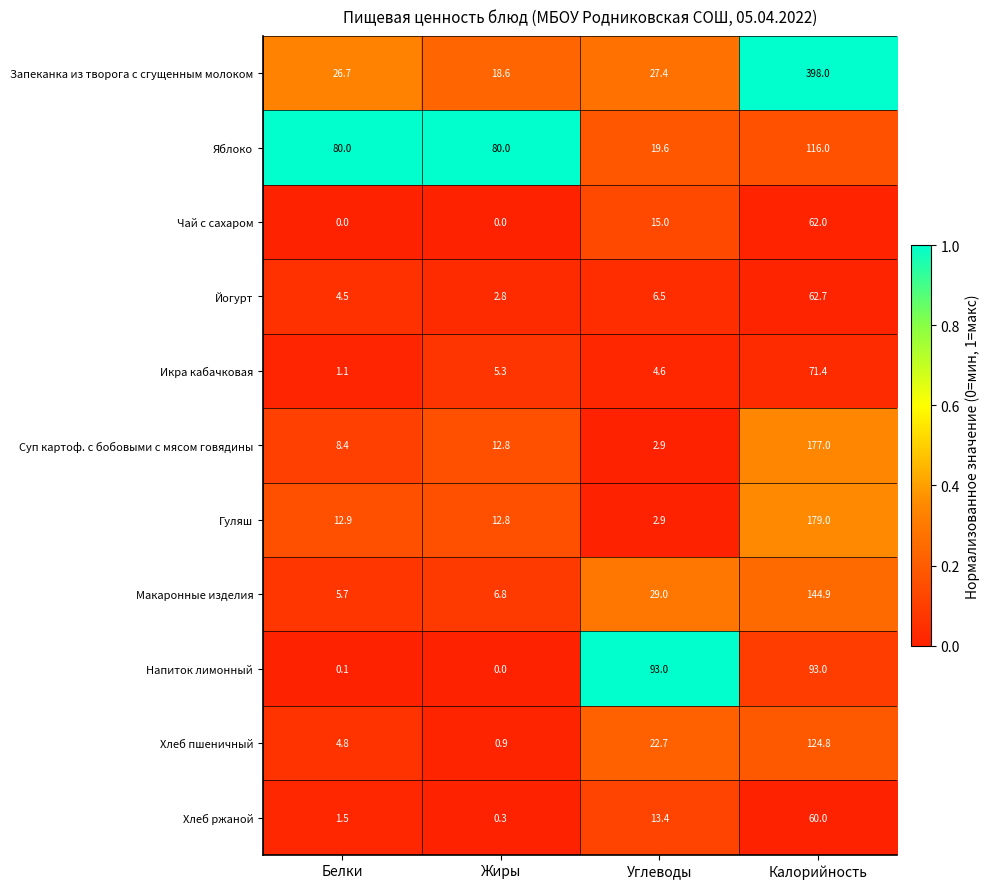

What is the difference between the maximum and second lowest values in the Гуляш series?

166.2